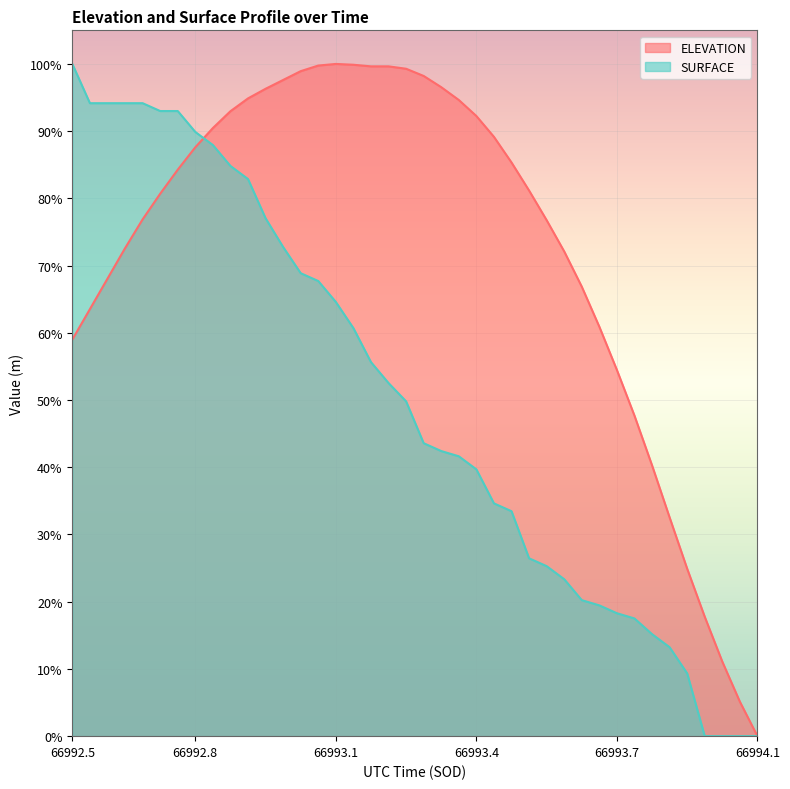

At which category is the sum across all series the highest?

66992.7973